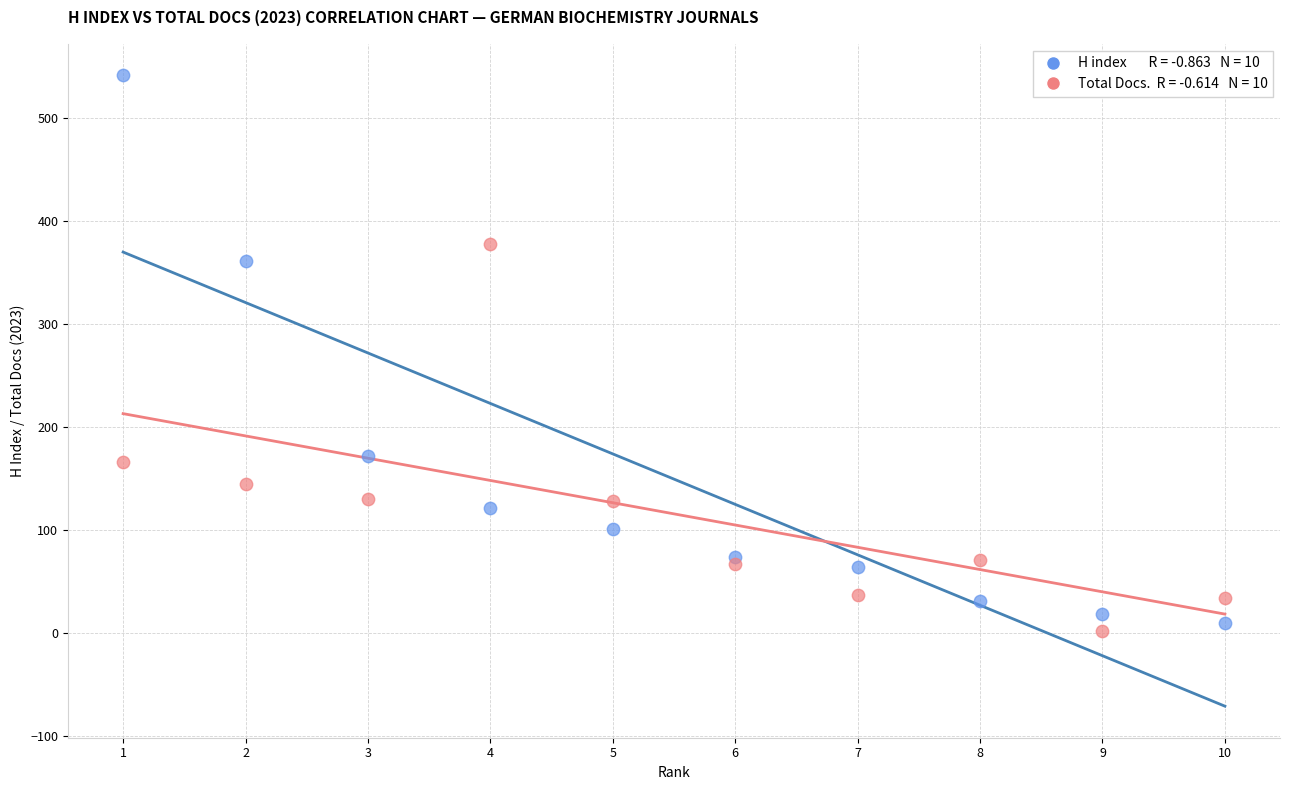

Across all series, what Y value is closest to 271?

361